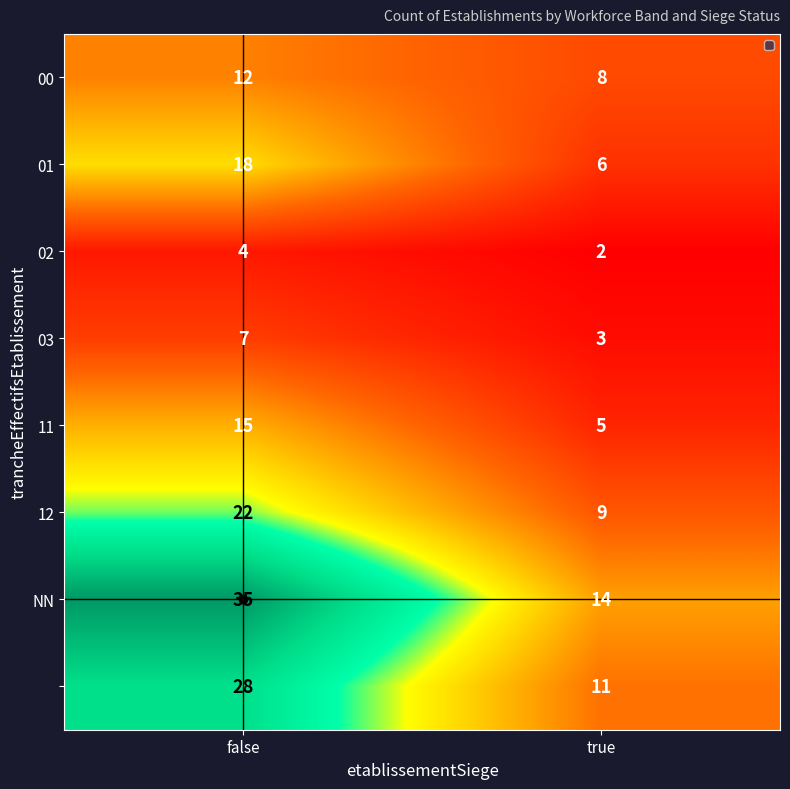

Count the number of data series in this chart.

8